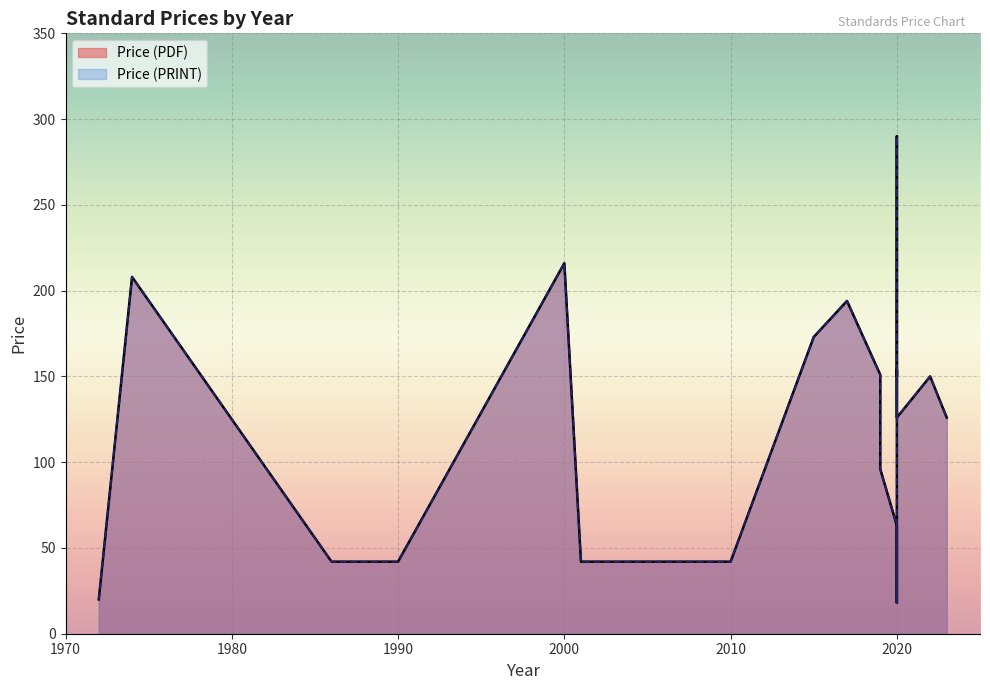

At 2020, list the series in order from largest to smallest.

Price (PDF), Price (PRINT)